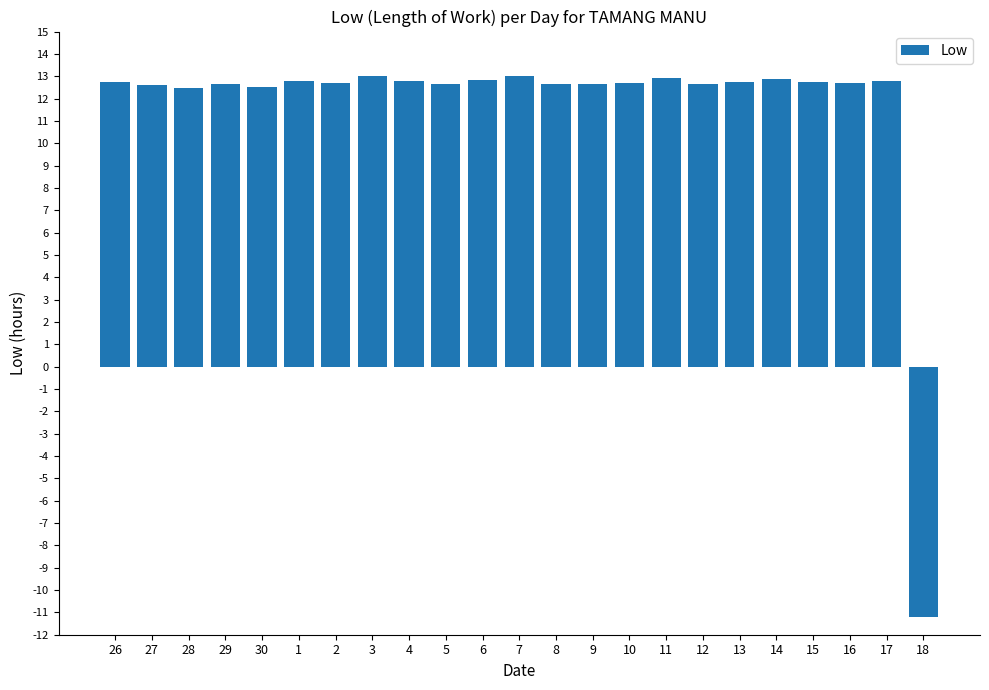

How many categories are shown in the chart?

23